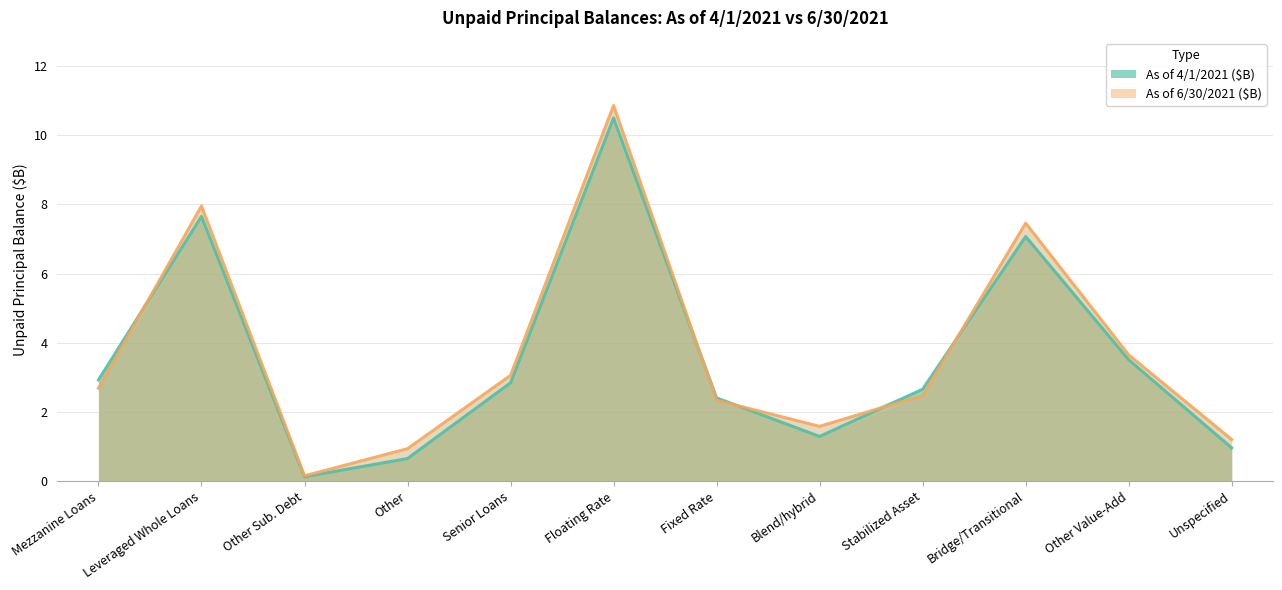

What is the maximum value shown in the chart?

10.9